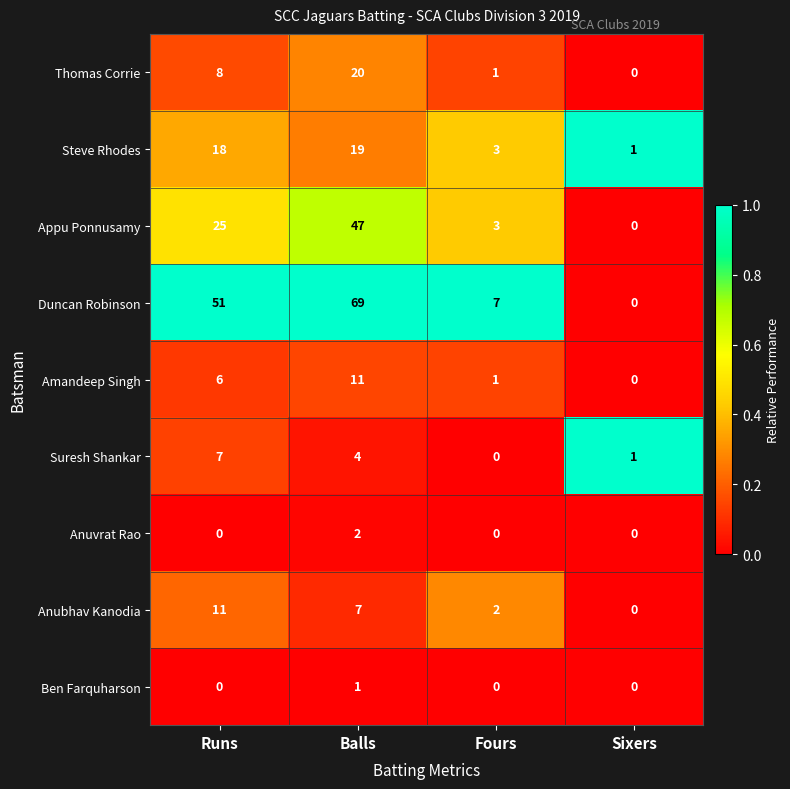

What is the maximum value shown in the chart?

69